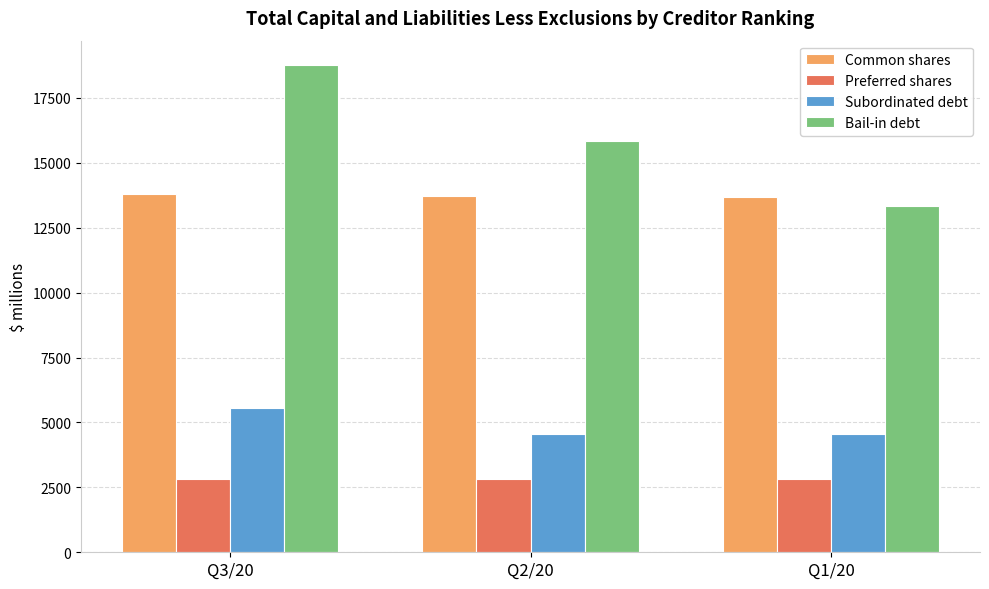

What is the label of the 2nd bar from the left?

Q2/20